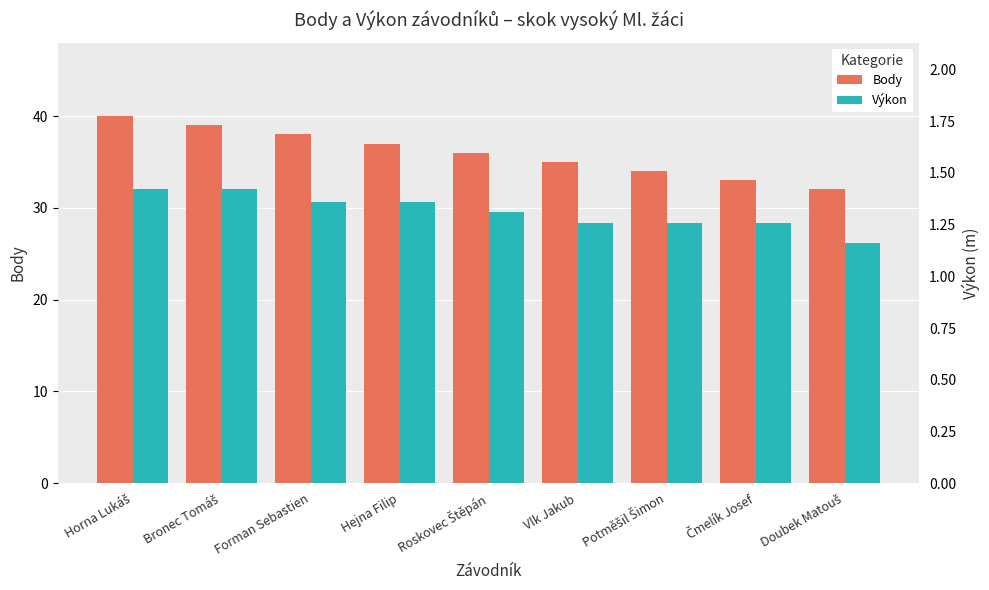

True or false: Výkon has a value of 1.9 at Hejna Filip.

False